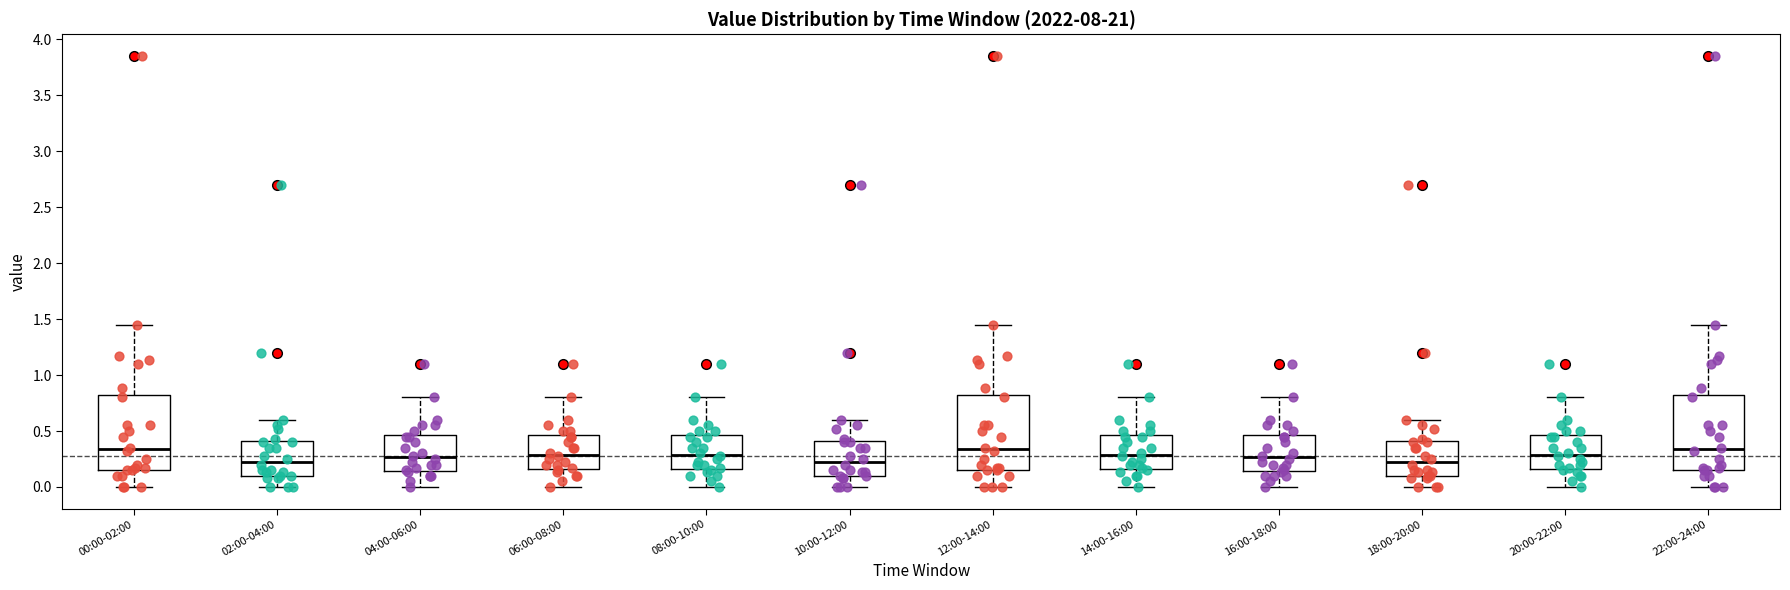

Where is the upper edge of the box for 20:00-22:00 on the y-axis? The values are not printed on the chart, so give them approximately, as read against the axis.

0.45